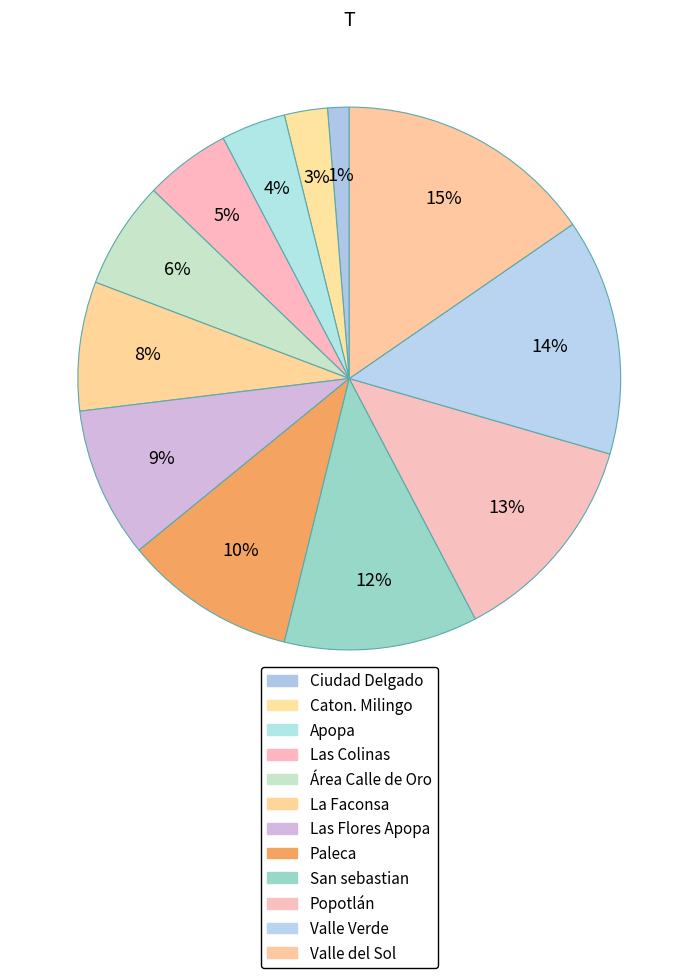

What is the smallest slice in the pie chart?

Ciudad Delgado